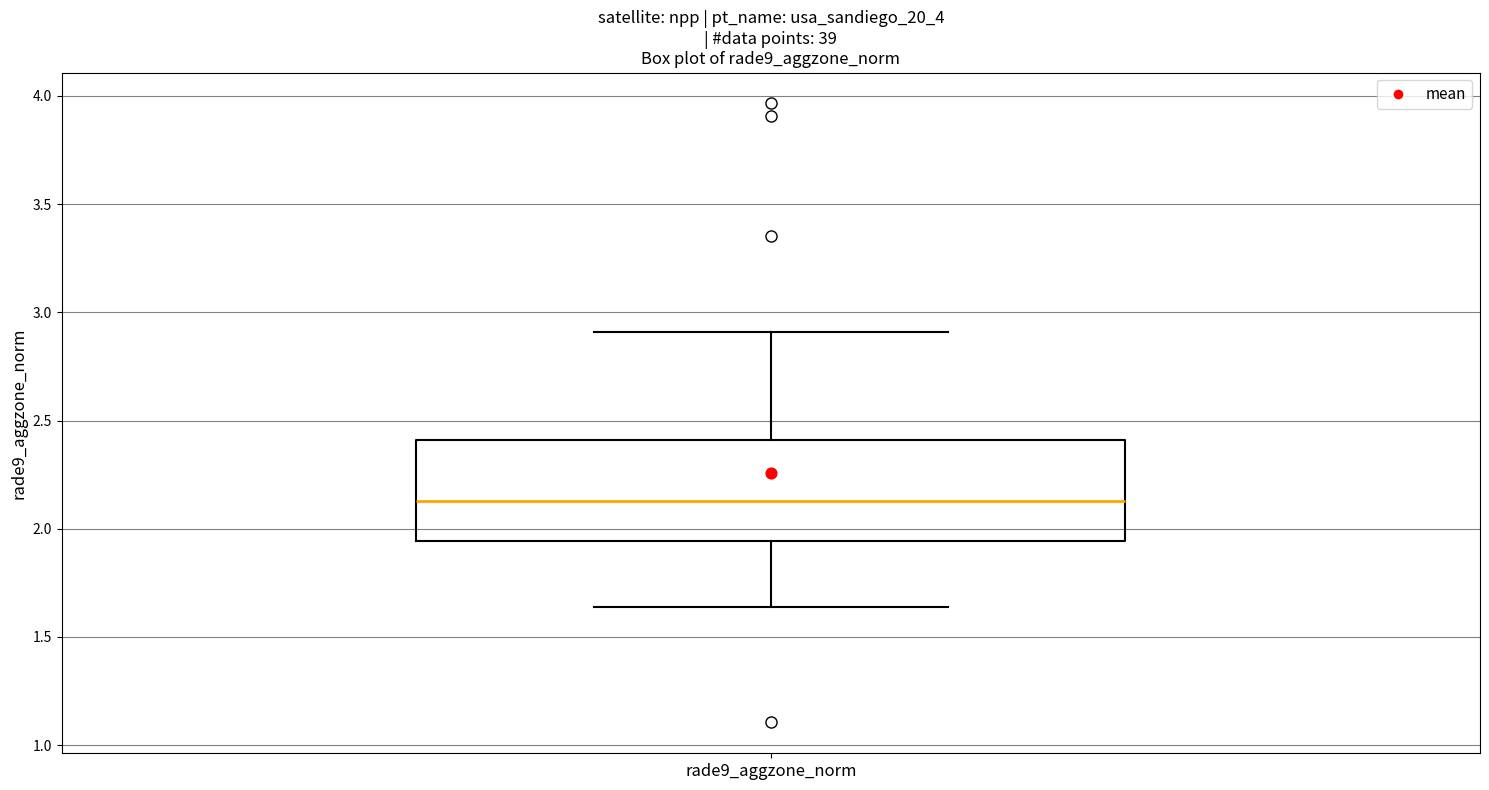

Read this box plot against the y-axis: the position of the median line, the range covered by the box, and the ends of both whiskers. The values are not printed on the chart, so give them approximately, as read against the axis.

median 2.15, box 1.95 to 2.40, whiskers 1.65 to 2.90